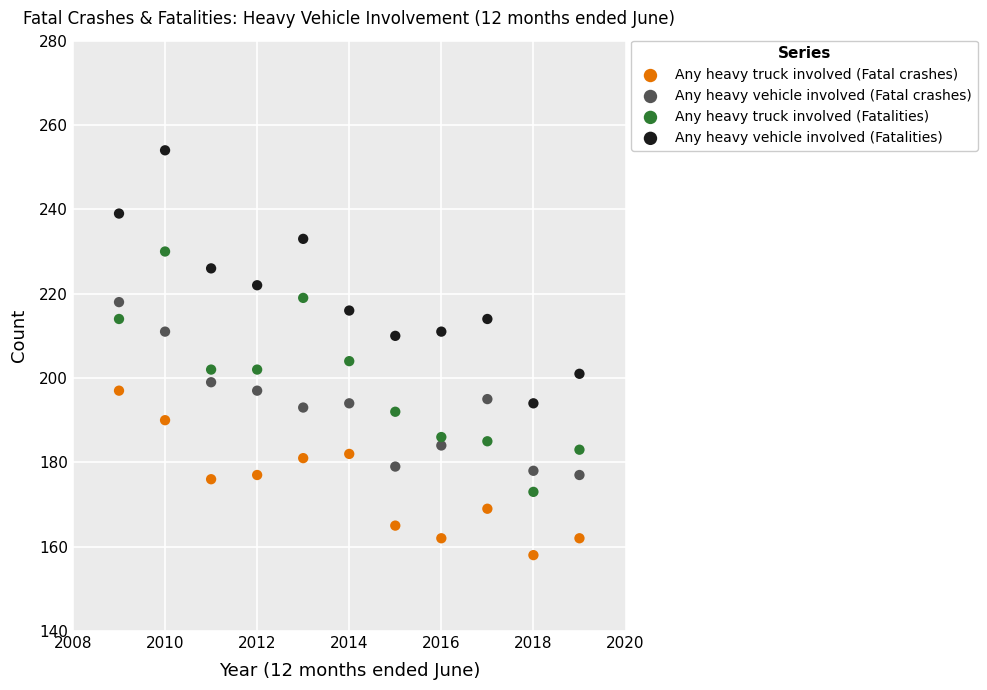

Across all series, what Y value is closest to 206?

204